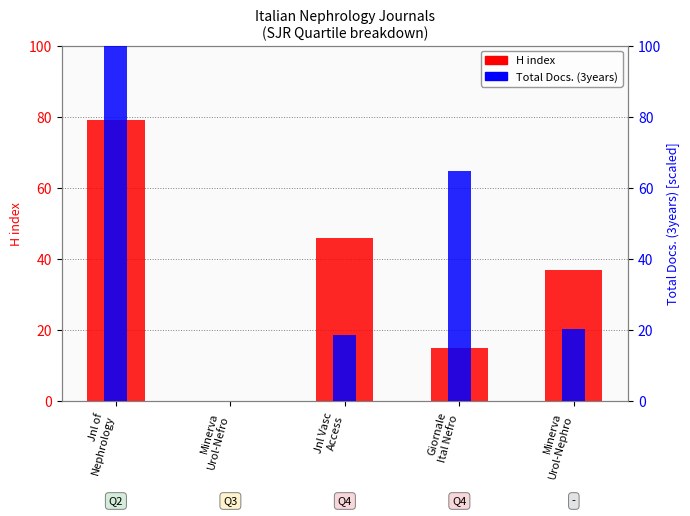

Is it true that H index equals 15.0 at Giornale
Ital Nefro?

True